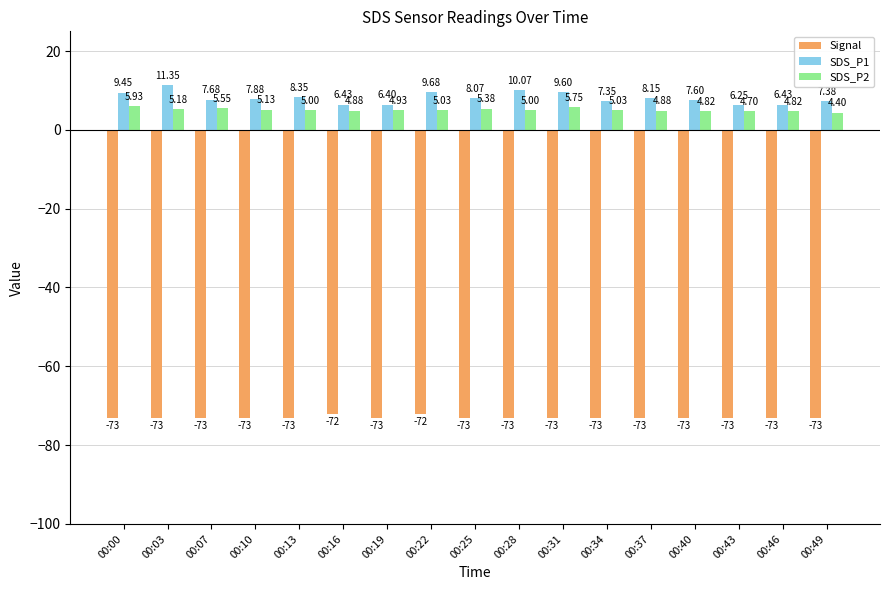

Does the chart contain stacked bars?

No